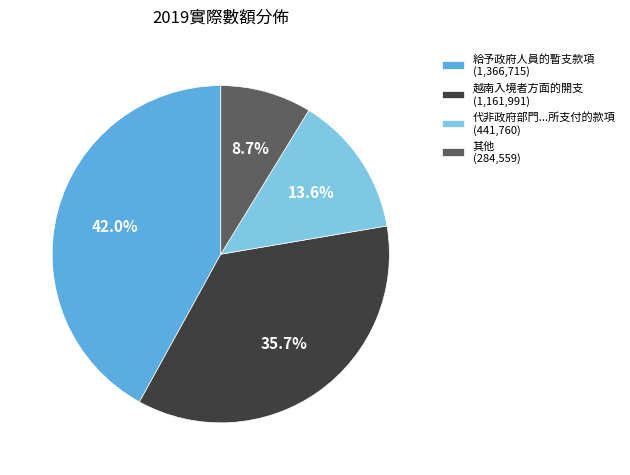

What is the smallest slice in the pie chart?

其他 (284,559)